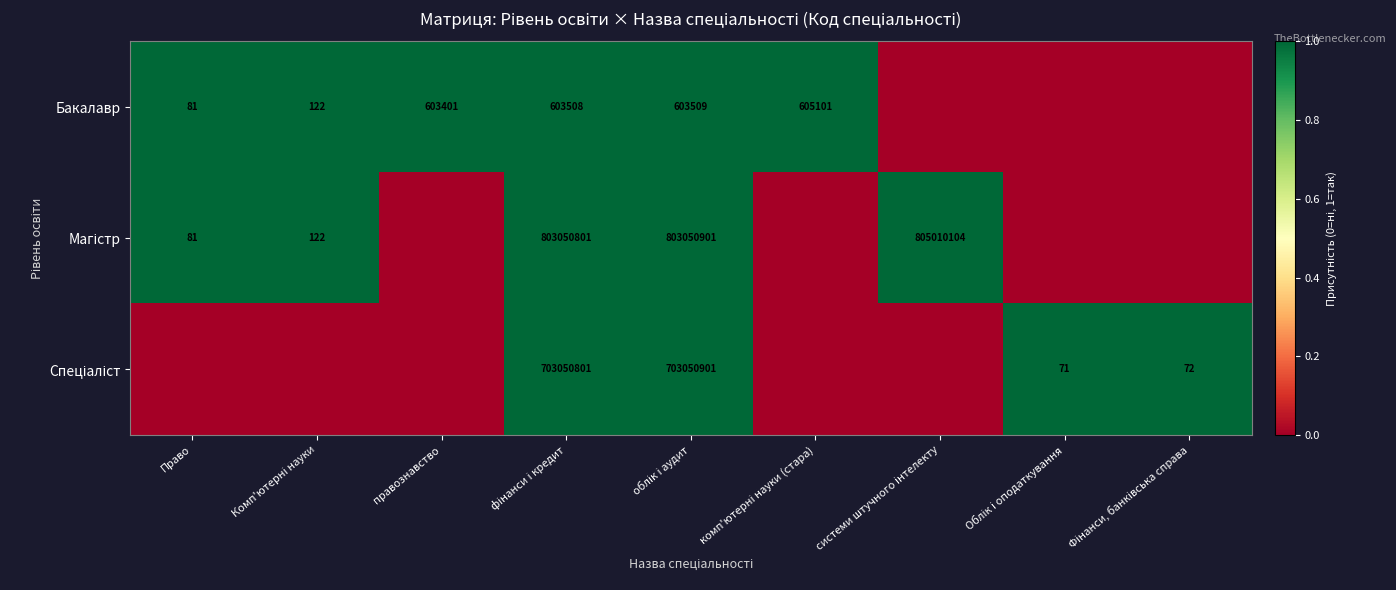

The value of Бакалавр at Право is 126. True or false?

False